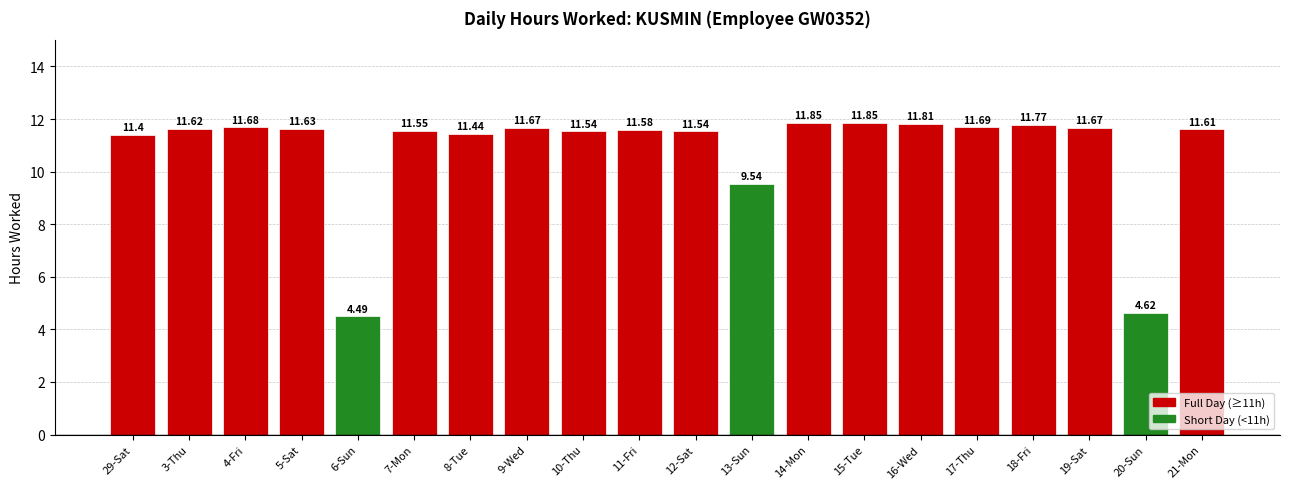

Which label corresponds to the smallest value in the chart?

6-Sun